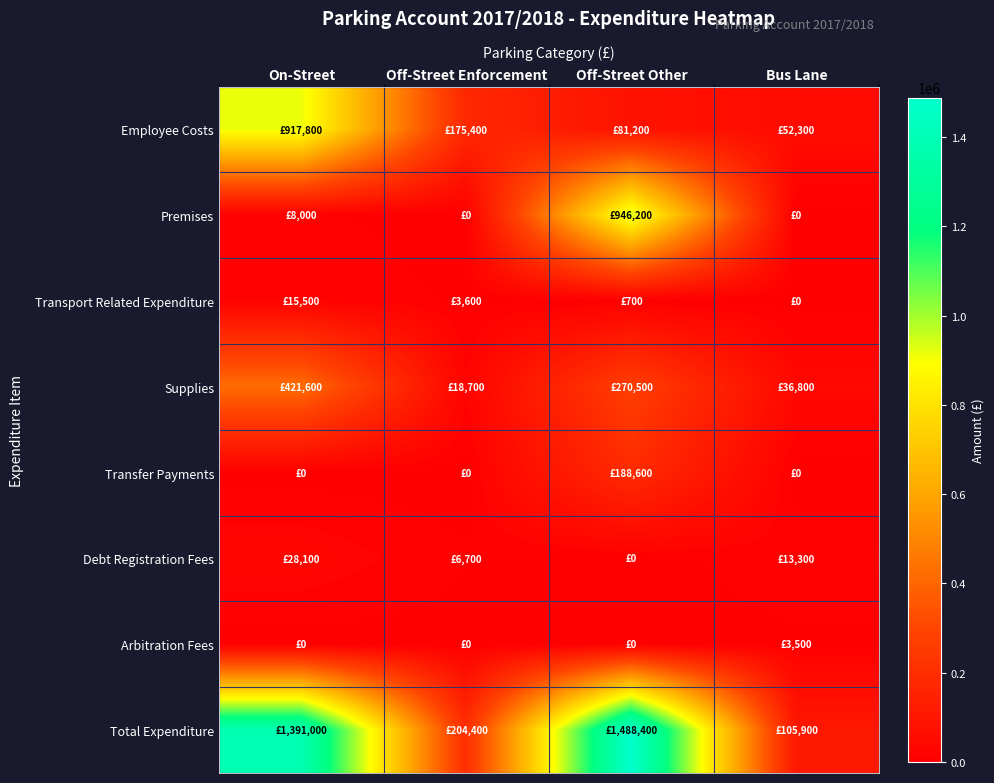

Reading right to left, list all the values displayed in this chart.

Employee Costs: Bus Lane=52300	Off-Street Other=81200	Off-Street Enforcement=175400	On-Street=917800
Premises: Bus Lane=0	Off-Street Other=946200	Off-Street Enforcement=0	On-Street=8000
Transport Related Expenditure: Bus Lane=0	Off-Street Other=700	Off-Street Enforcement=3600	On-Street=15500
Supplies: Bus Lane=36800	Off-Street Other=270500	Off-Street Enforcement=18700	On-Street=421600
Transfer Payments: Bus Lane=0	Off-Street Other=188600	Off-Street Enforcement=0	On-Street=0
Debt Registration Fees: Bus Lane=13300	Off-Street Other=0	Off-Street Enforcement=6700	On-Street=28100
Arbitration Fees: Bus Lane=3500	Off-Street Other=0	Off-Street Enforcement=0	On-Street=0
Total Expenditure: Bus Lane=105900	Off-Street Other=1488400	Off-Street Enforcement=204400	On-Street=1391000